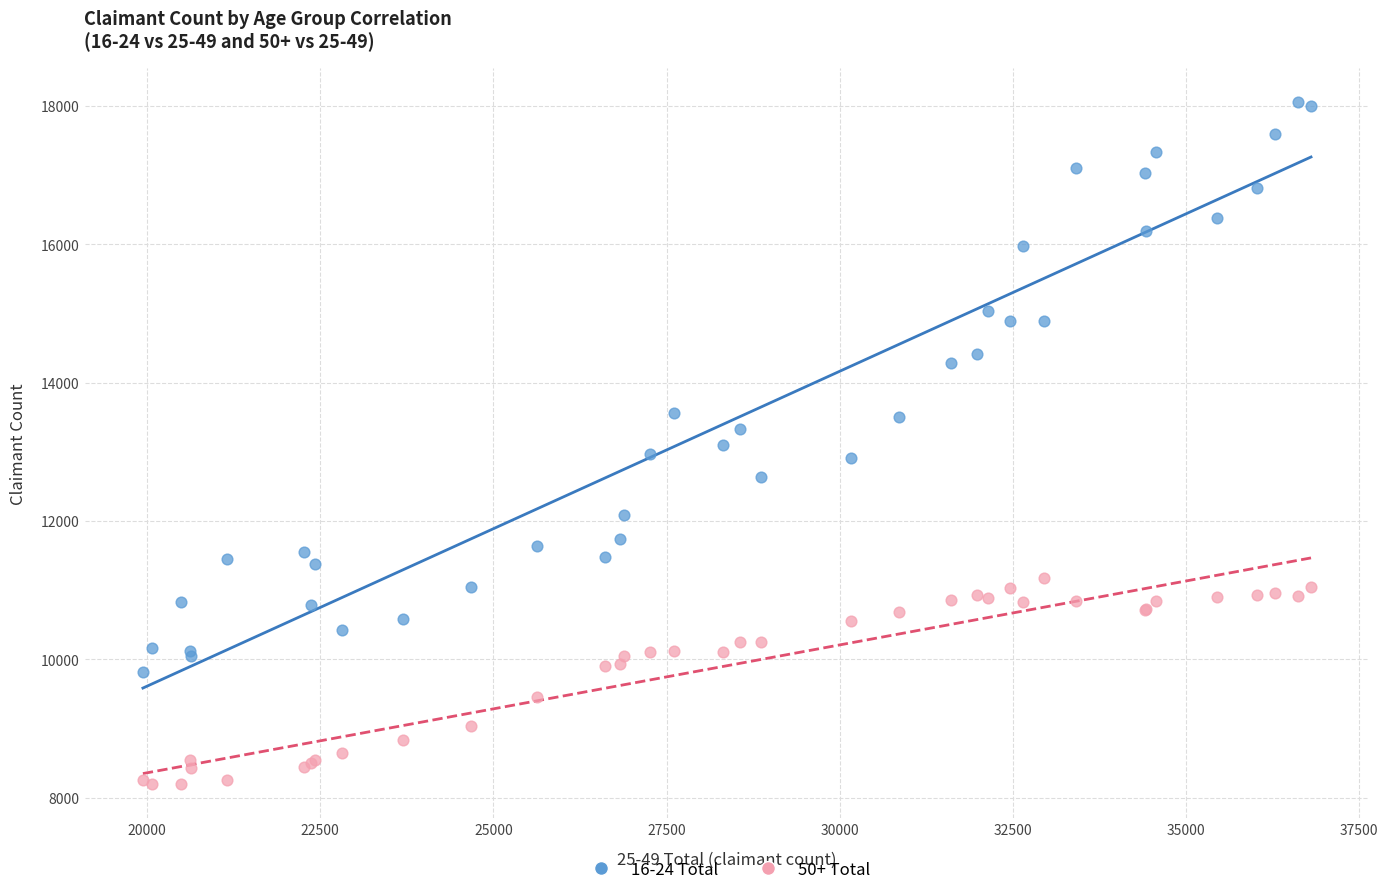

Which series reaches the maximum Y coordinate?

16-24 Total